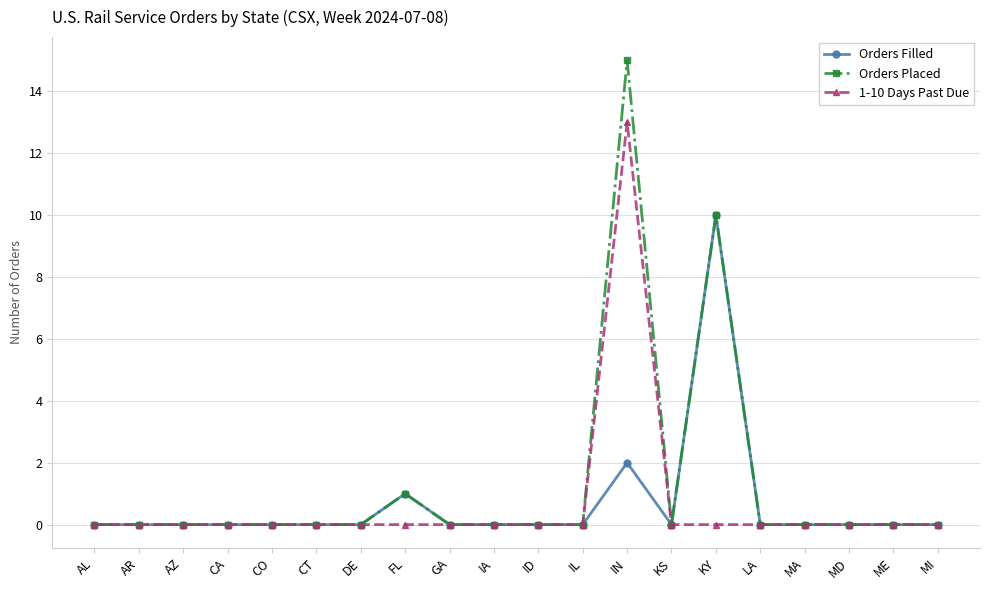

Does the chart display data point markers on the line(s)?

Yes